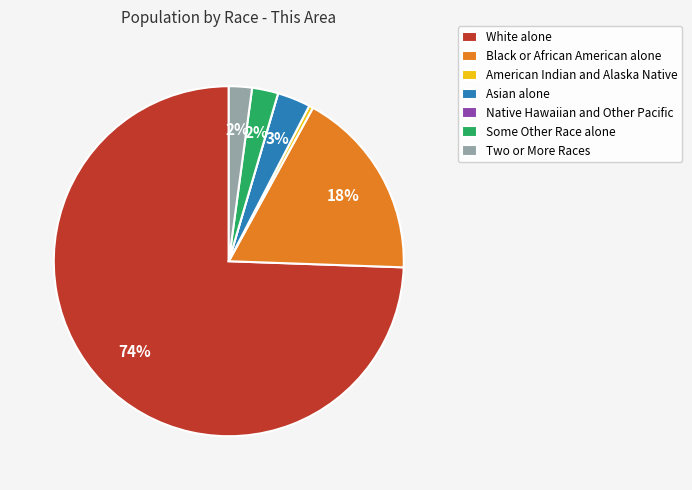

To the nearest percent, what is the difference between the American Indian and Alaska Native and Some Other Race alone slice percentages?

2%